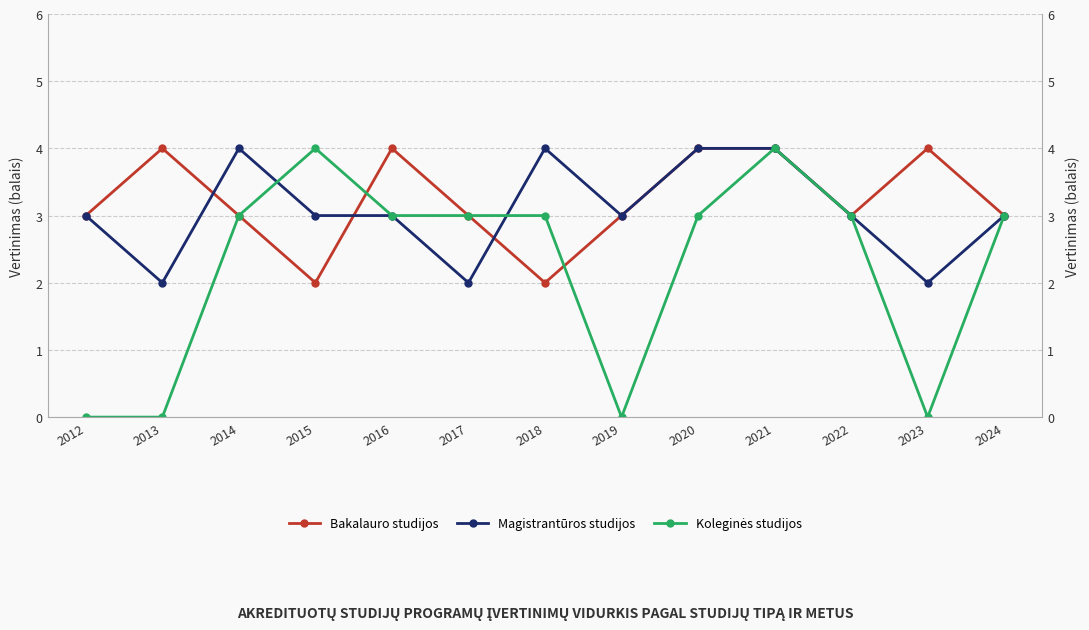

Count the number of data series in this chart.

3